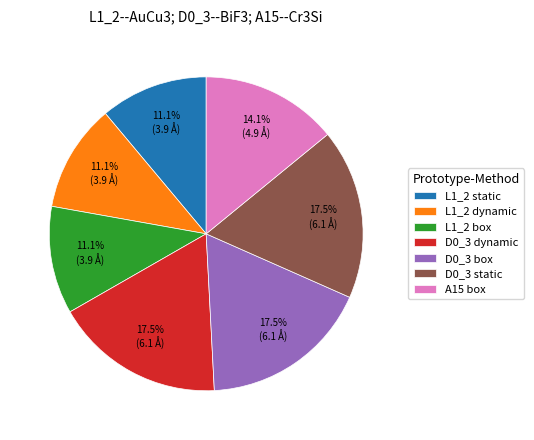

Which has a higher value, A15 box or L1_2 static?

A15 box